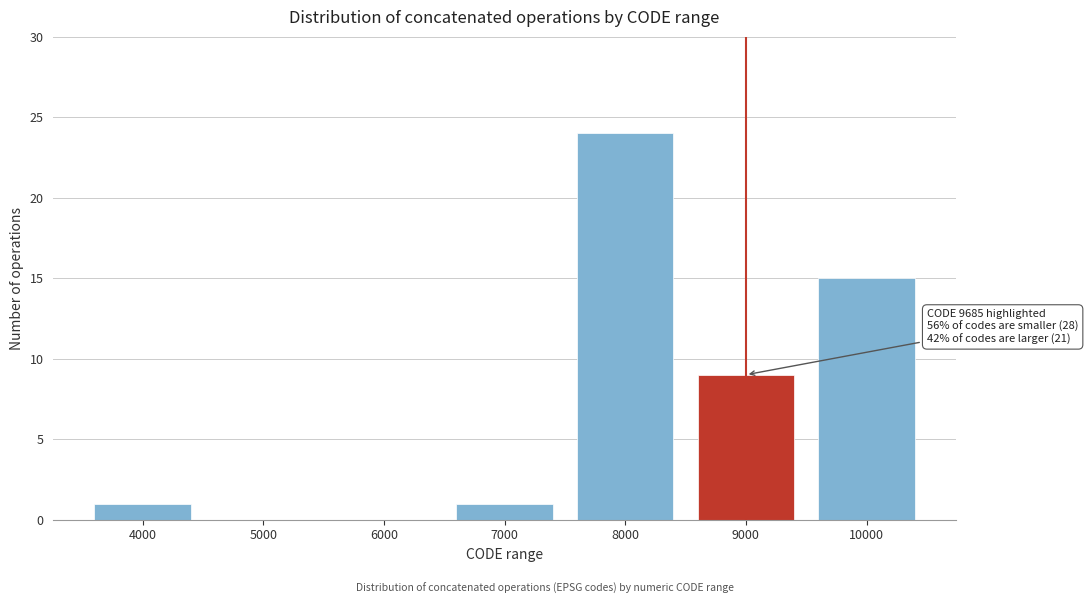

Reading right to left, list all the values displayed in this chart.

10000=15	9000=9	8000=24	7000=1	6000=0	5000=0	4000=1